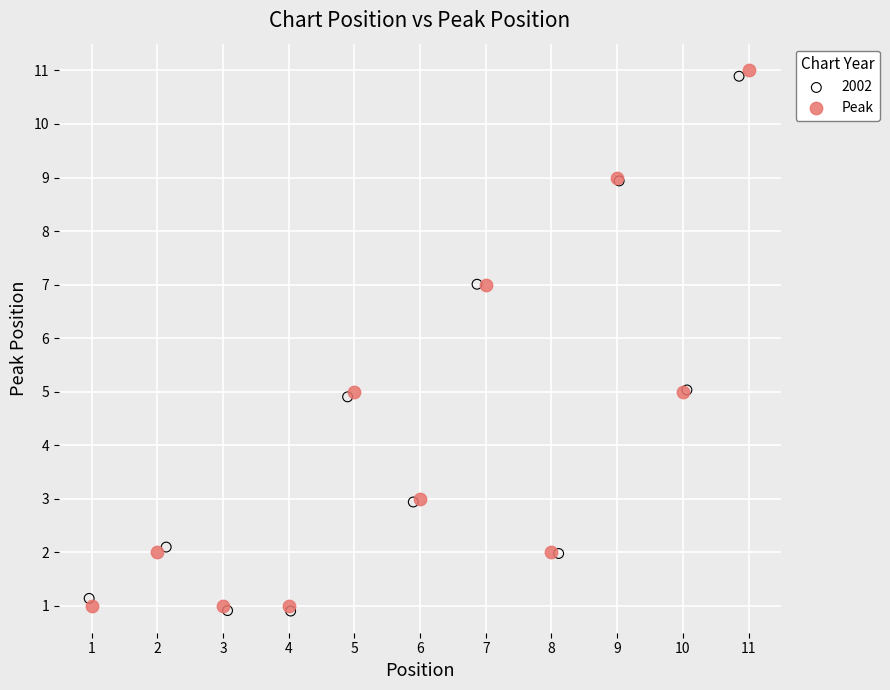

Which series has the widest spread of Y values?

Peak